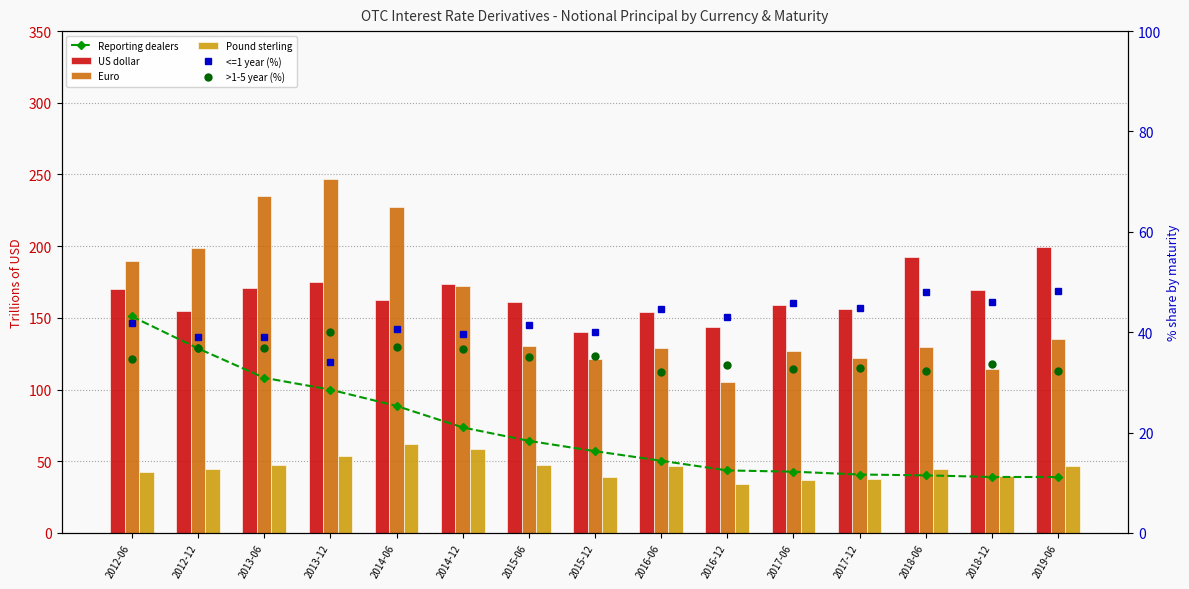

How many groups of bars are there?

15